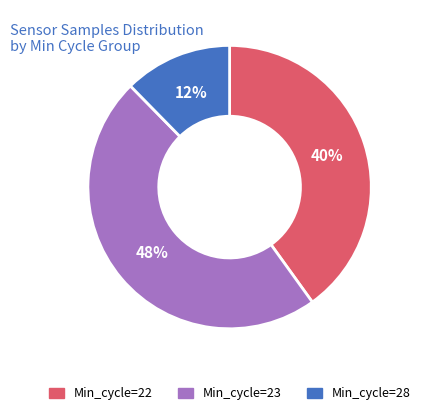

Is there a majority slice in this chart?

No